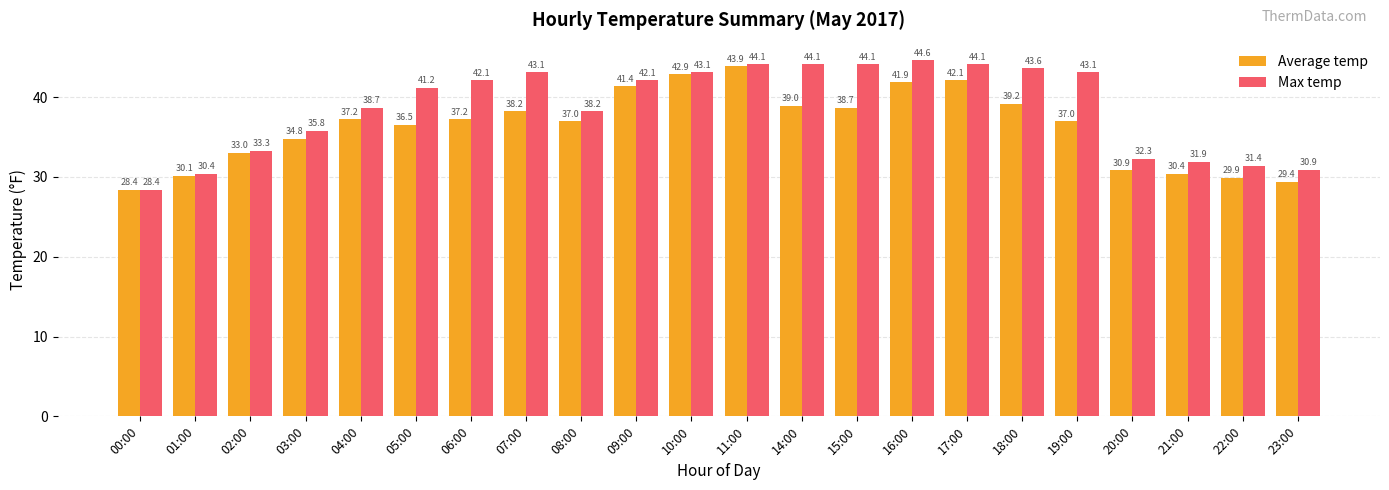

What is the label of the 22nd bar from the left?

23:00